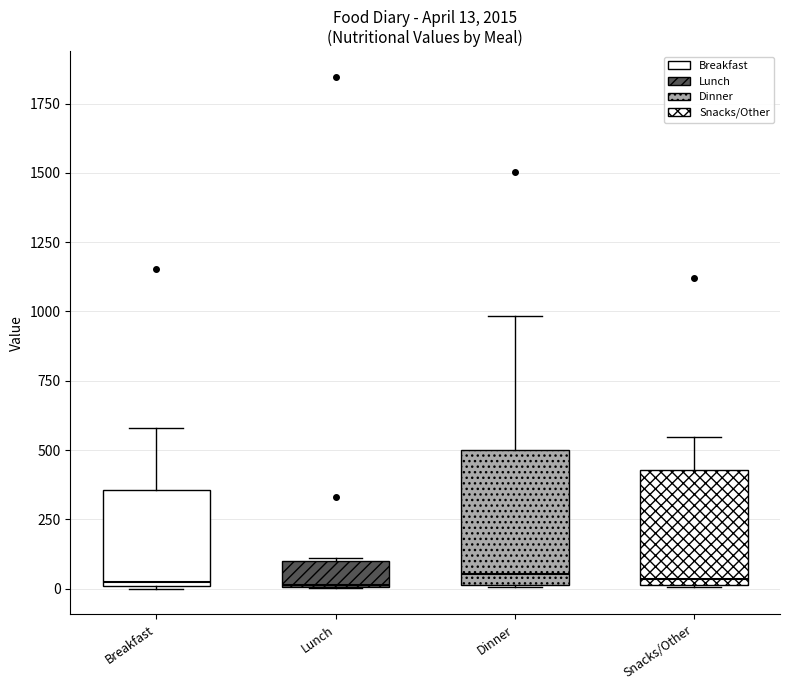

Which box is the tallest, from its lower edge to its upper edge?

Dinner